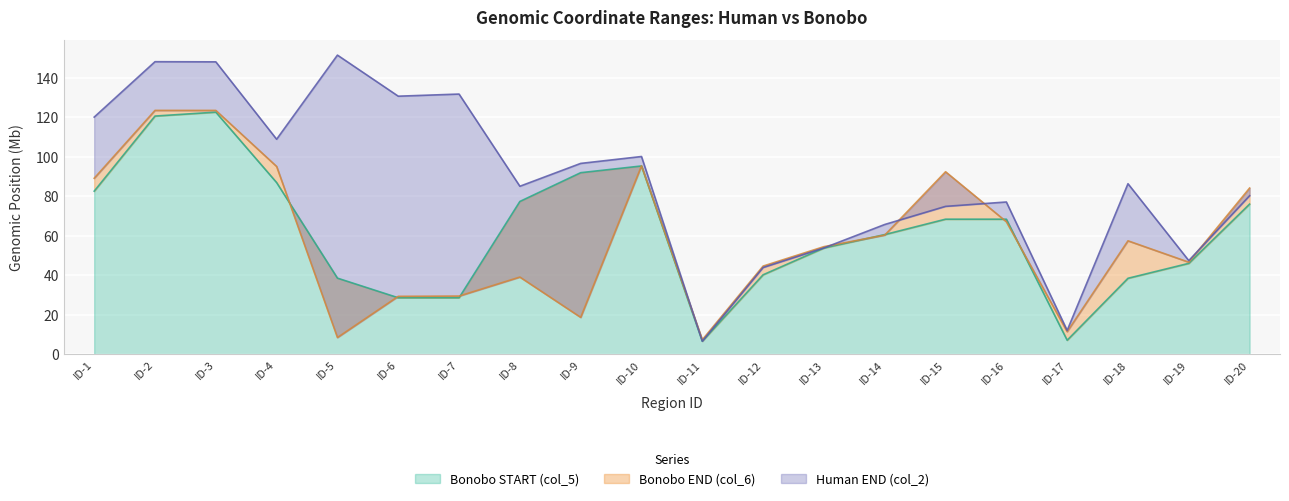

At which label does Bonobo START (col_5) first exceed 68?

ID-1